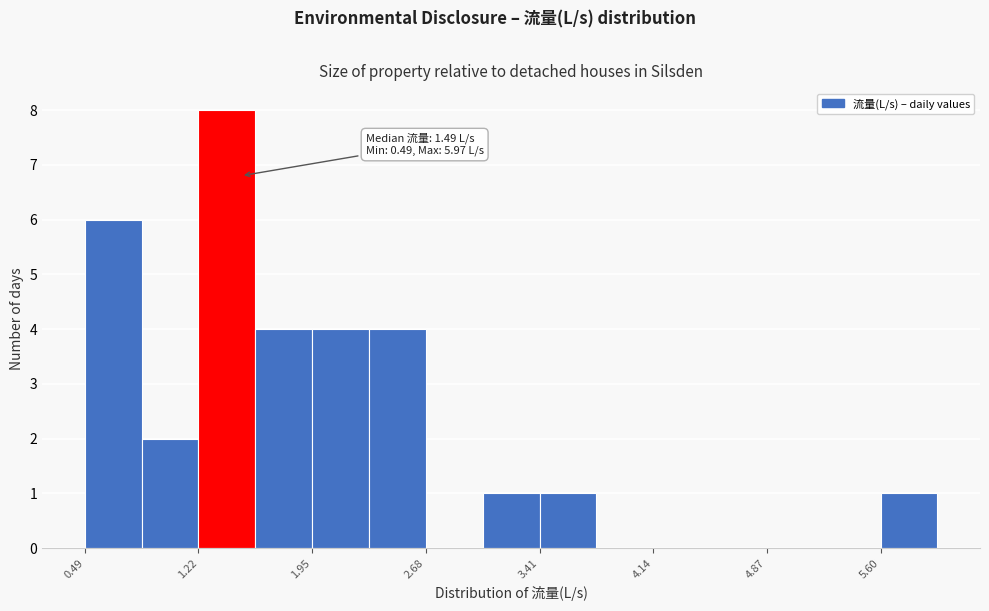

Read against the x-axis, roughly where is the centre of the tallest bar?

1.4